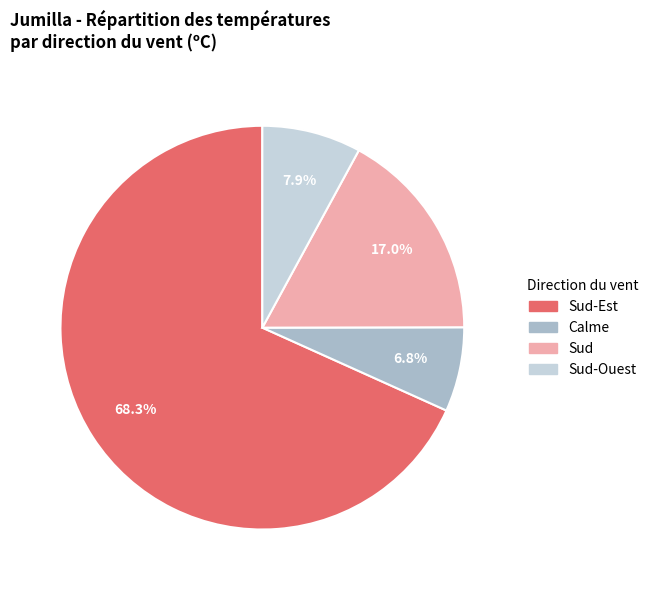

What is the total percentage of Sud-Ouest and Calme?

14.7%